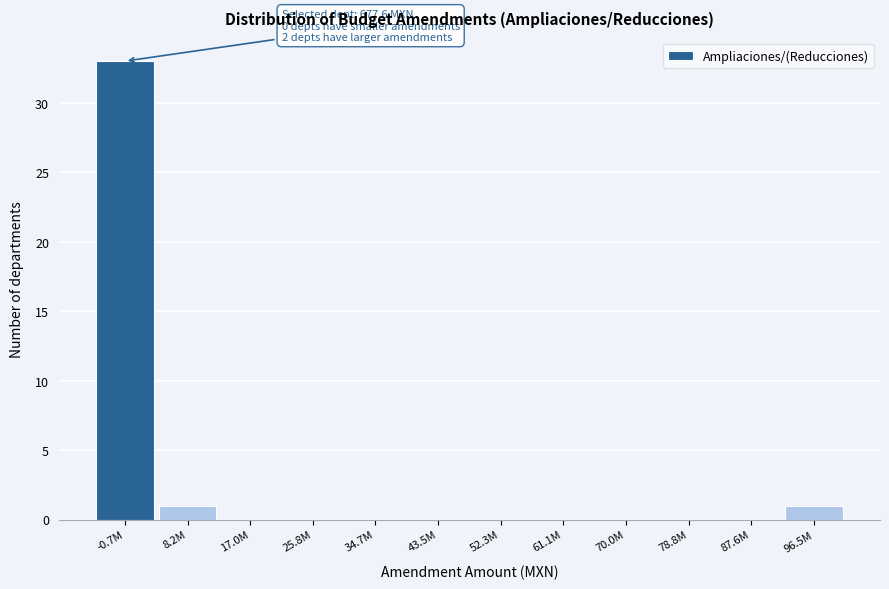

Reading left to right, list all the values displayed in this chart.

-0.7M=33	8.2M=1	17.0M=0	25.8M=0	34.7M=0	43.5M=0	52.3M=0	61.1M=0	70.0M=0	78.8M=0	87.6M=0	96.5M=1